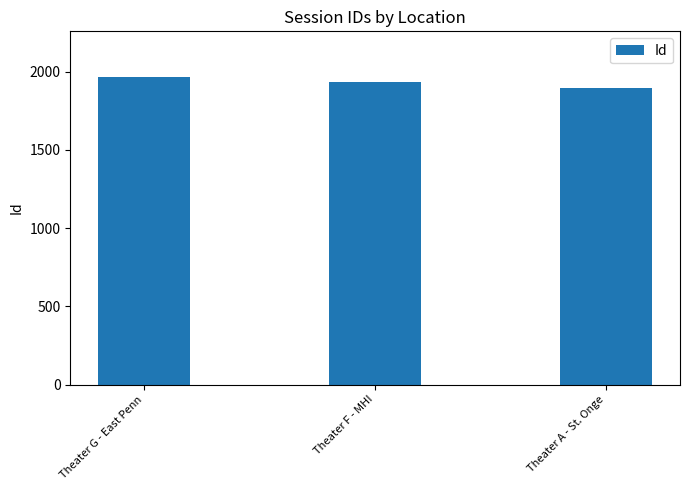

How many bars are there in total?

3